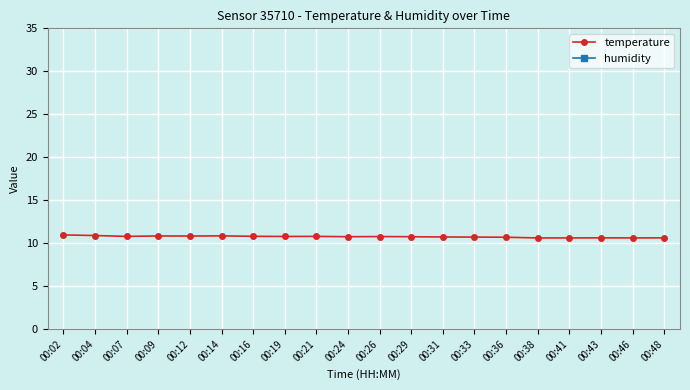

What is the total value across all series at 00:36?

110.7